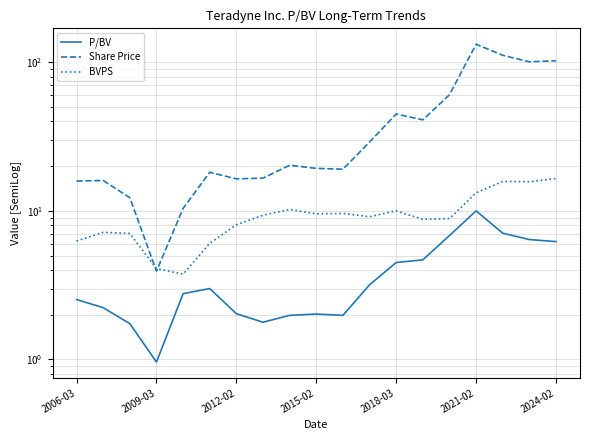

Which series changed the most between 2006-03 and 7?

BVPS